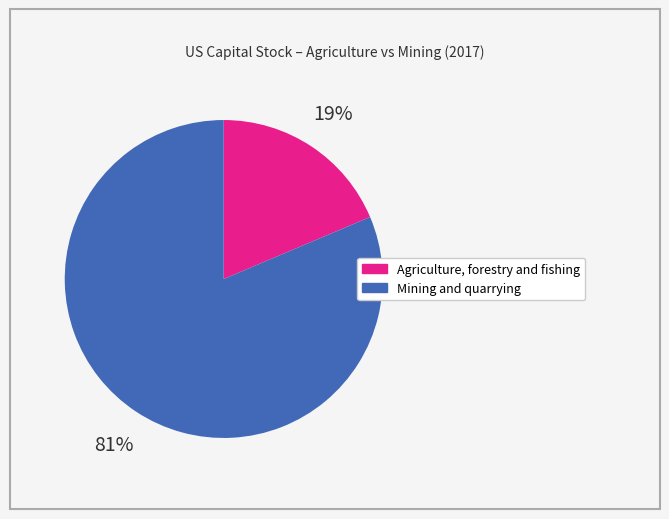

Which slice is the largest?

Mining and quarrying